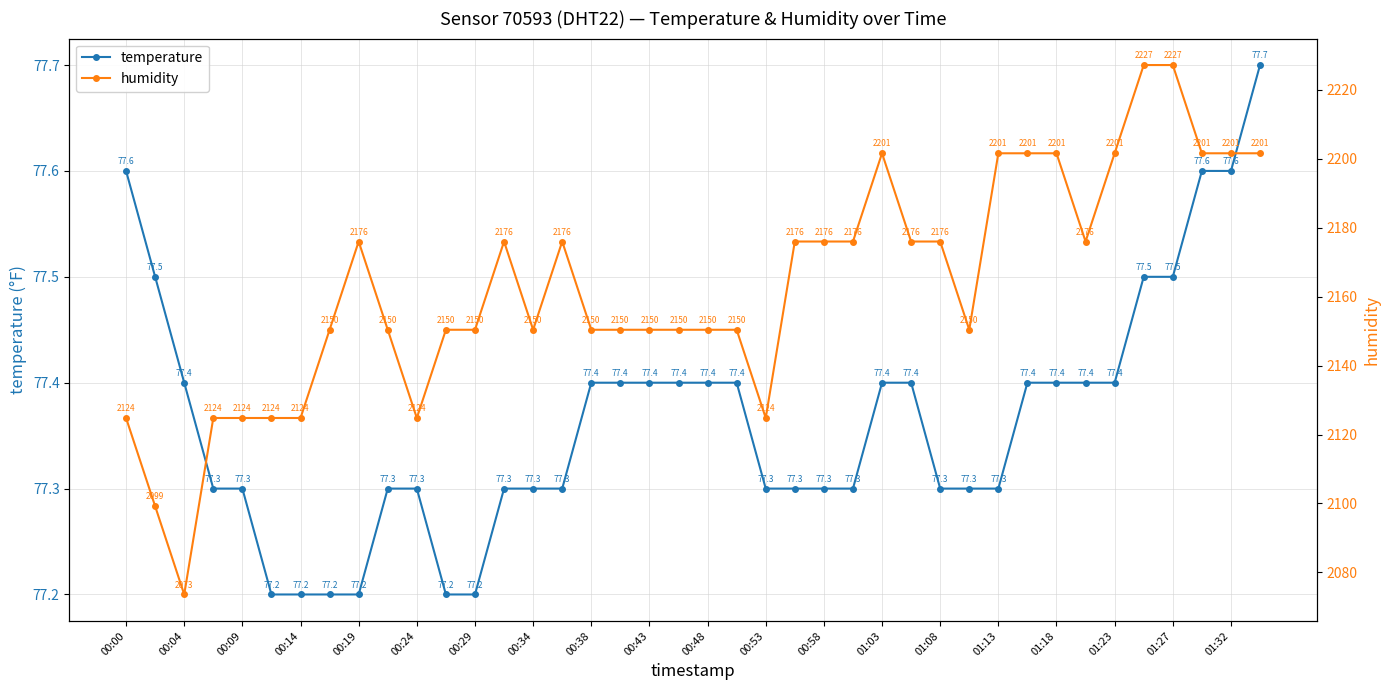

What is the difference between the maximum and minimum values in the temperature series?

0.5